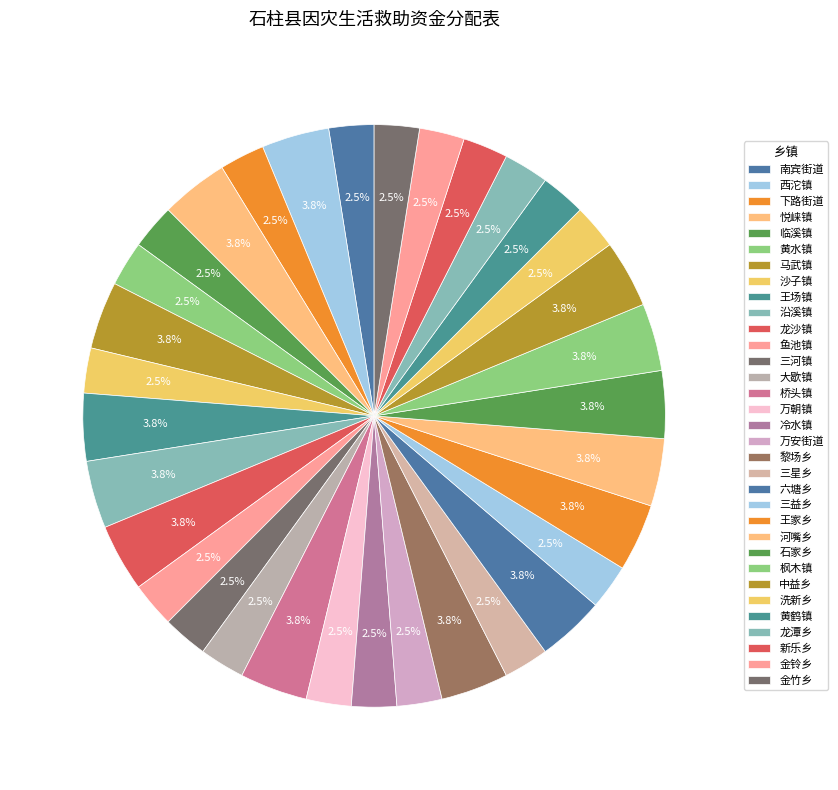

Is it true that 河嘴乡 is 4% of the pie?

True